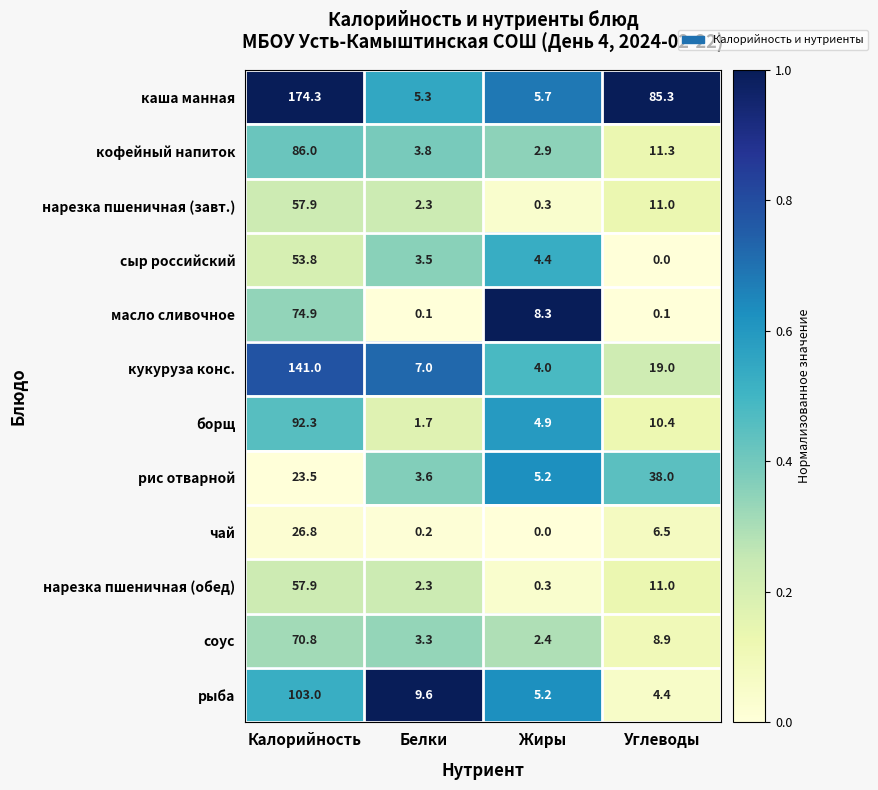

What is the sum of all соус values?

85.4